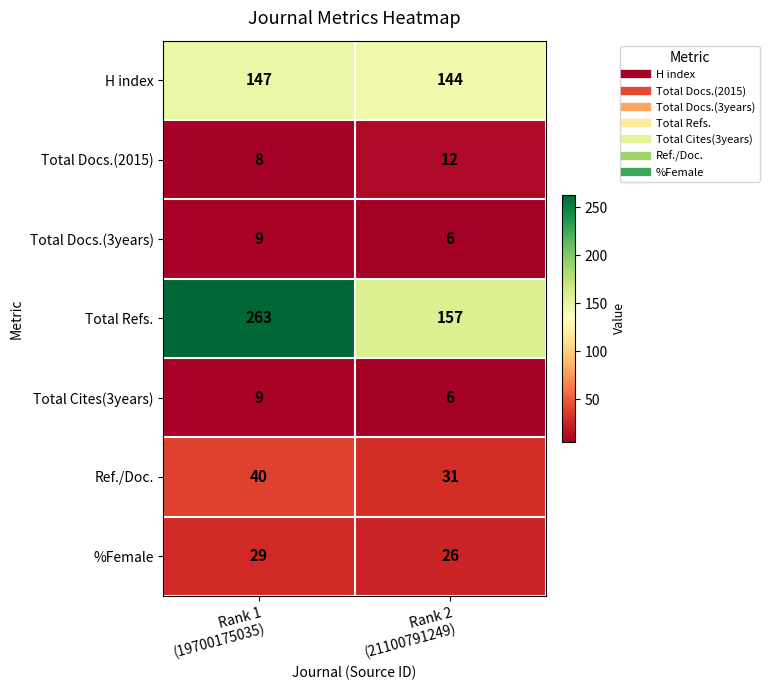

Which series has the largest total across all categories?

Total Refs.